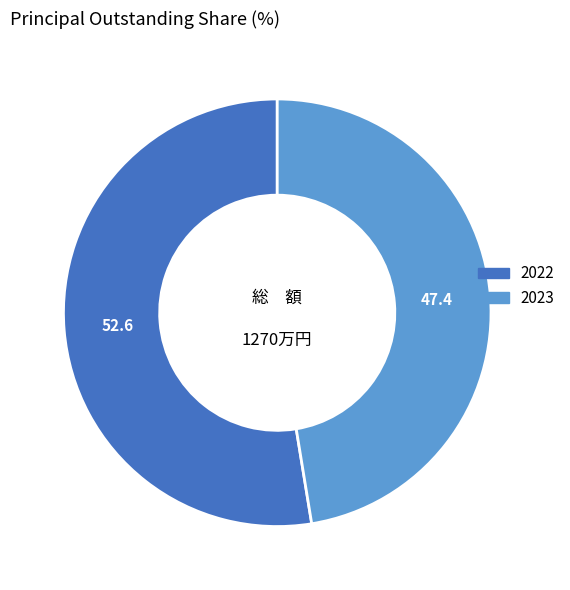

Count the number of slices in the pie.

2